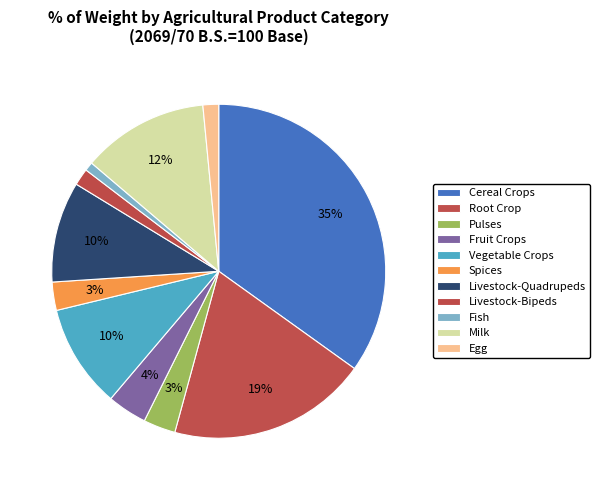

The फलफुल बाली (Fruit Crops) slice represents 1% of the pie. True or false?

False